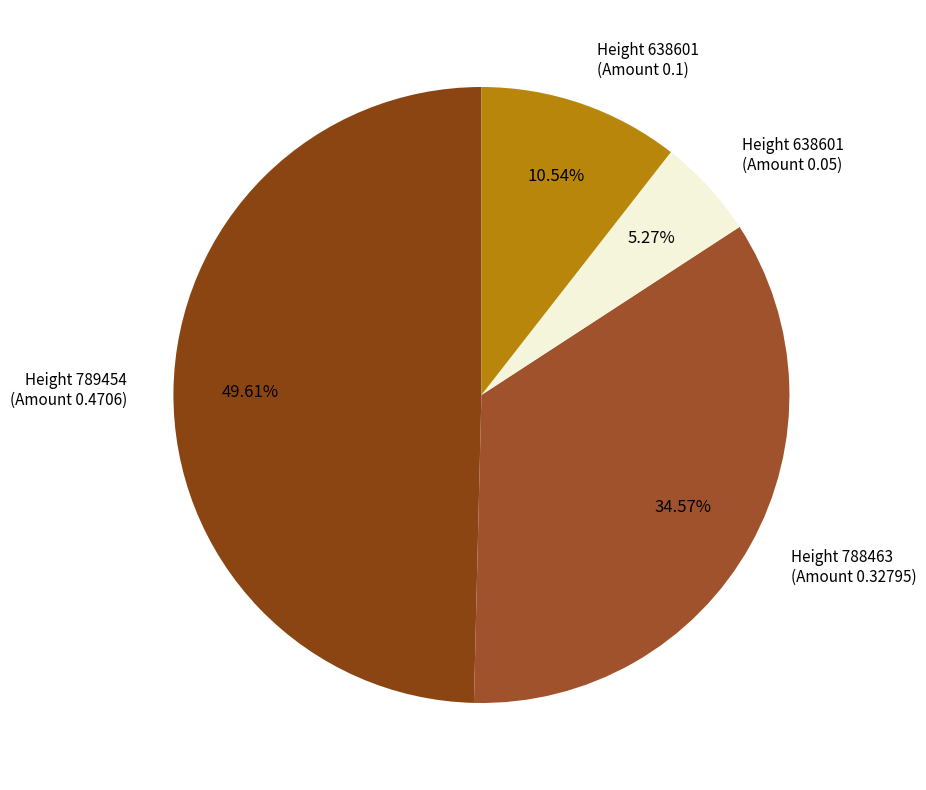

Rank the categories by value from lowest to highest.

Height 638601 (Amount 0.05), Height 638601 (Amount 0.1), Height 788463 (Amount 0.32795), Height 789454 (Amount 0.4706)